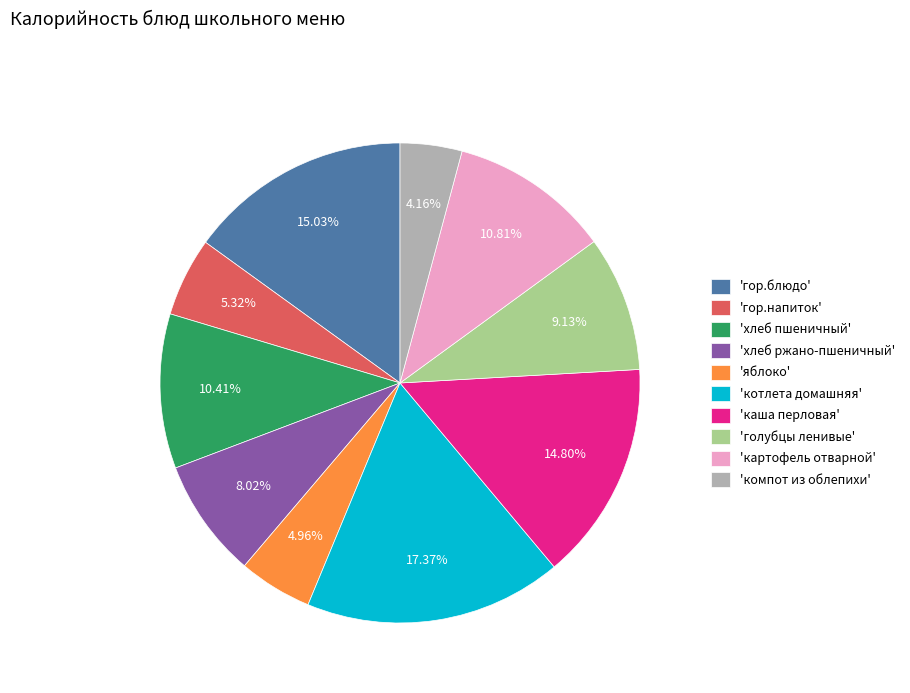

Which has a higher value, 'котлета домашняя' or 'картофель отварной'?

'котлета домашняя'